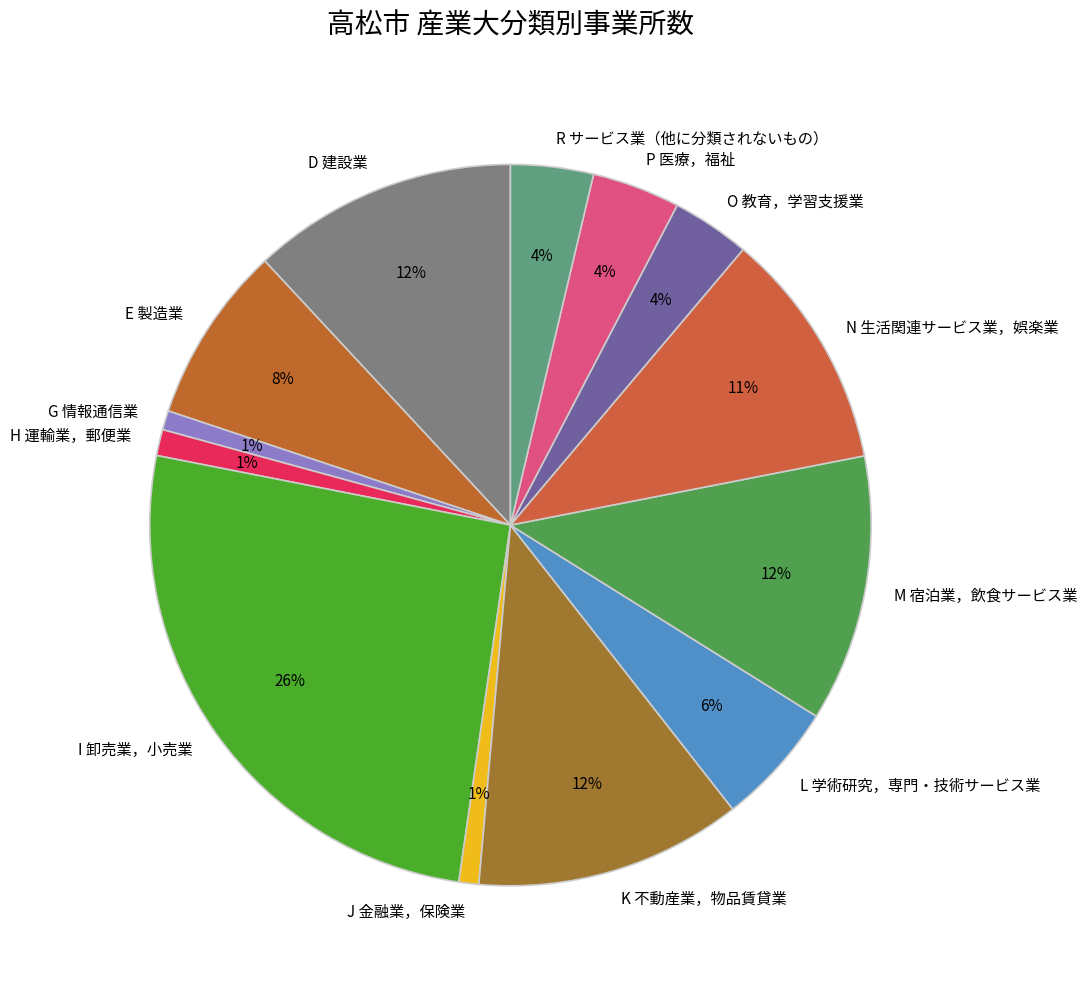

Between R サービス業（他に分類されないもの） and H 運輸業，郵便業, which is larger?

R サービス業（他に分類されないもの）